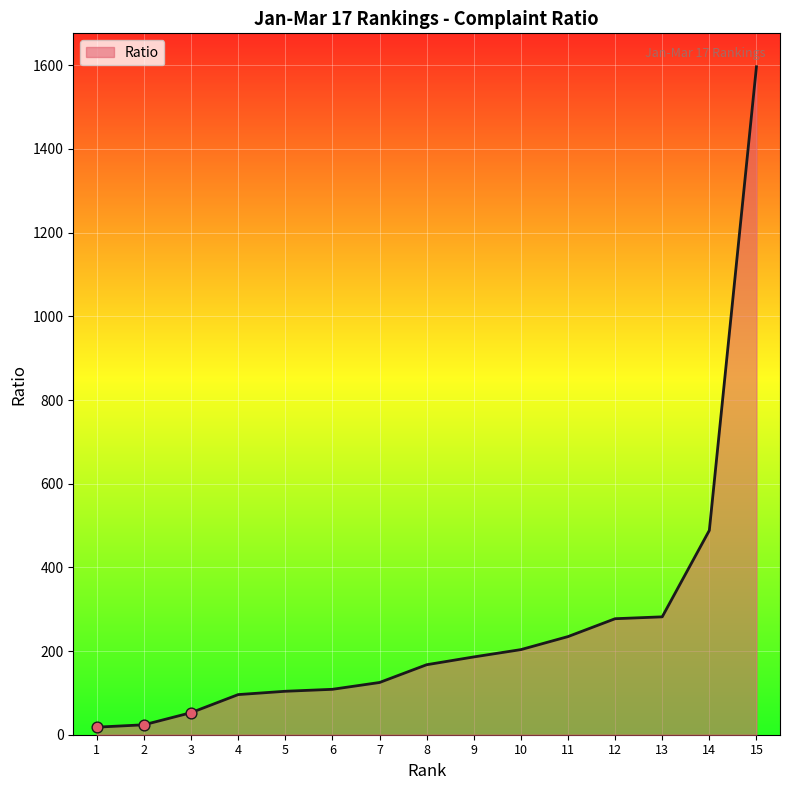

Approximately how many times larger is the value at 6 compared to 7?

0.9